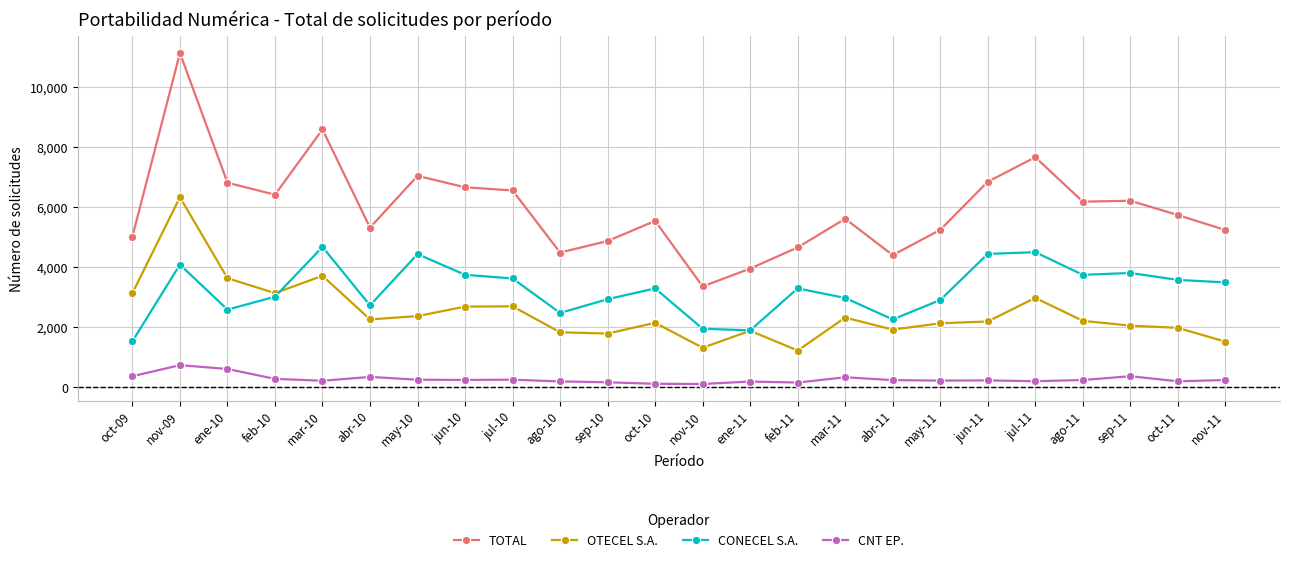

True or false: TOTAL and CONECEL S.A. intersect in this chart.

False